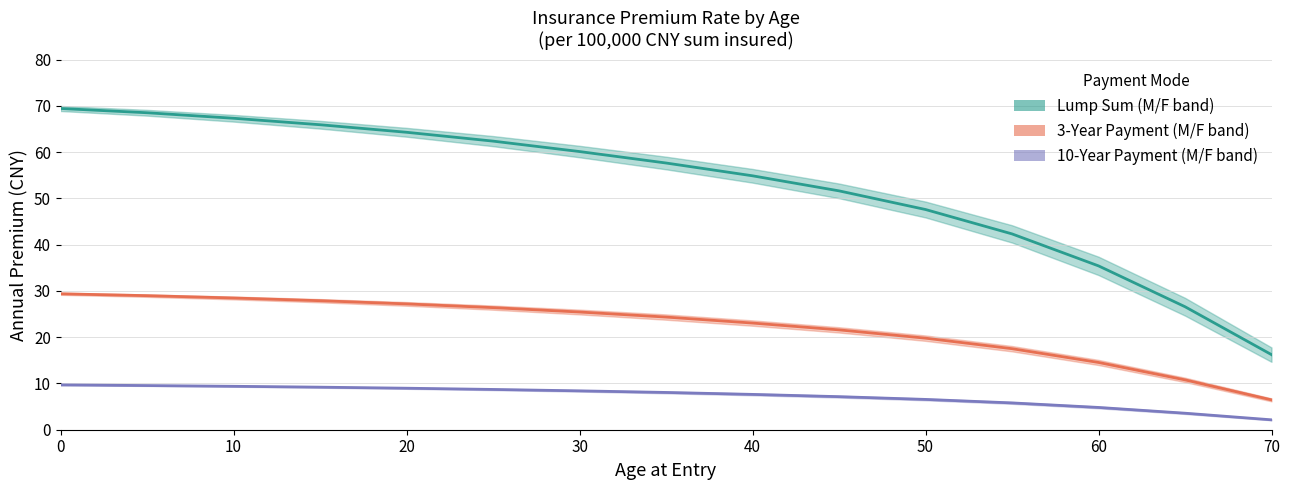

Does the chart have visible grid lines?

Yes